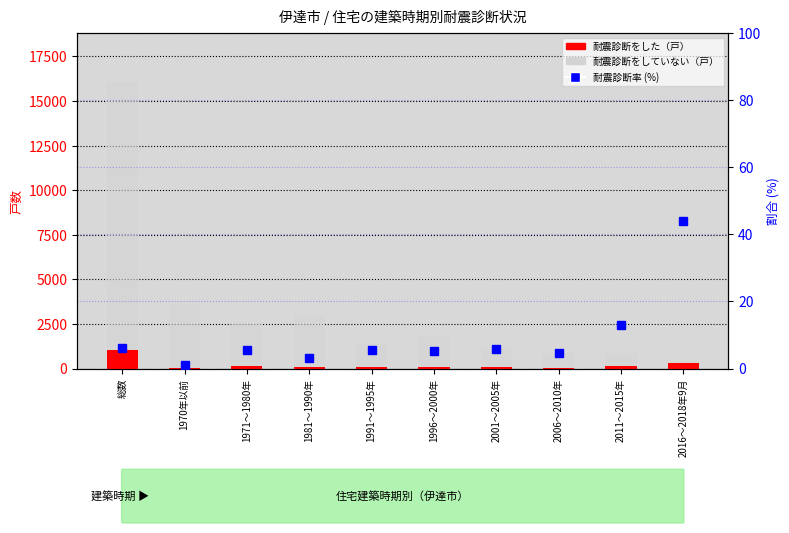

What is the sum of the 耐震診断をしていない（戸） values at 2006～2010年 and 1996～2000年?

2670.0